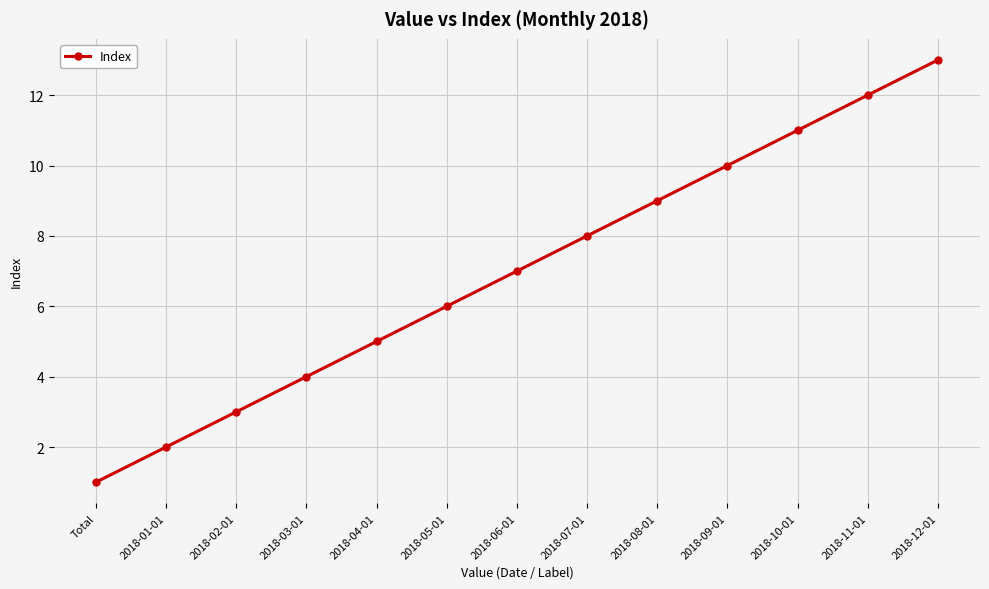

What is the ratio of the value at 2018-04-01 to the value at 2018-01-01?

2.5